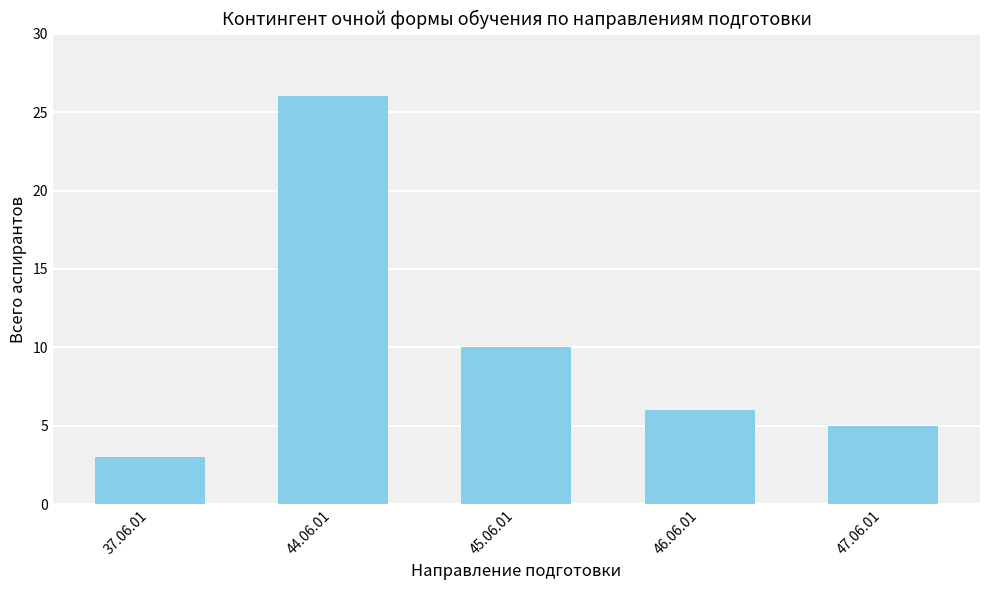

How many series are shown in this chart?

1